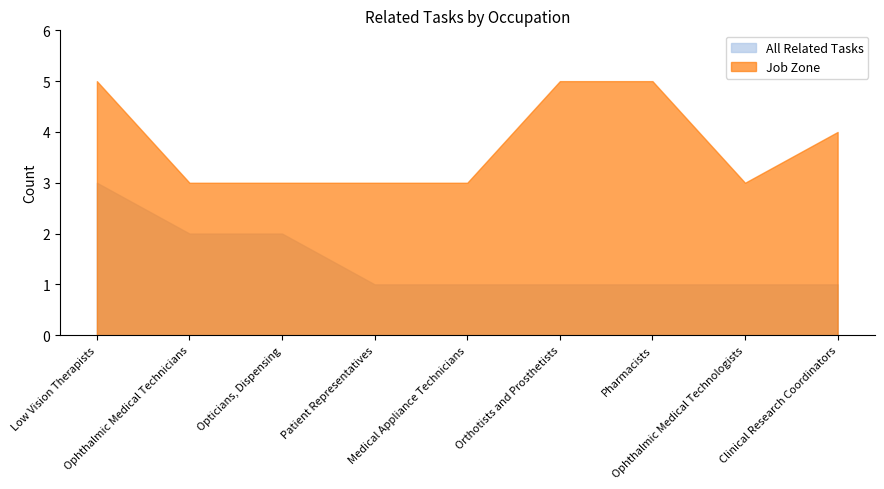

Count the Job Zone values in the range 3 to 5.

9